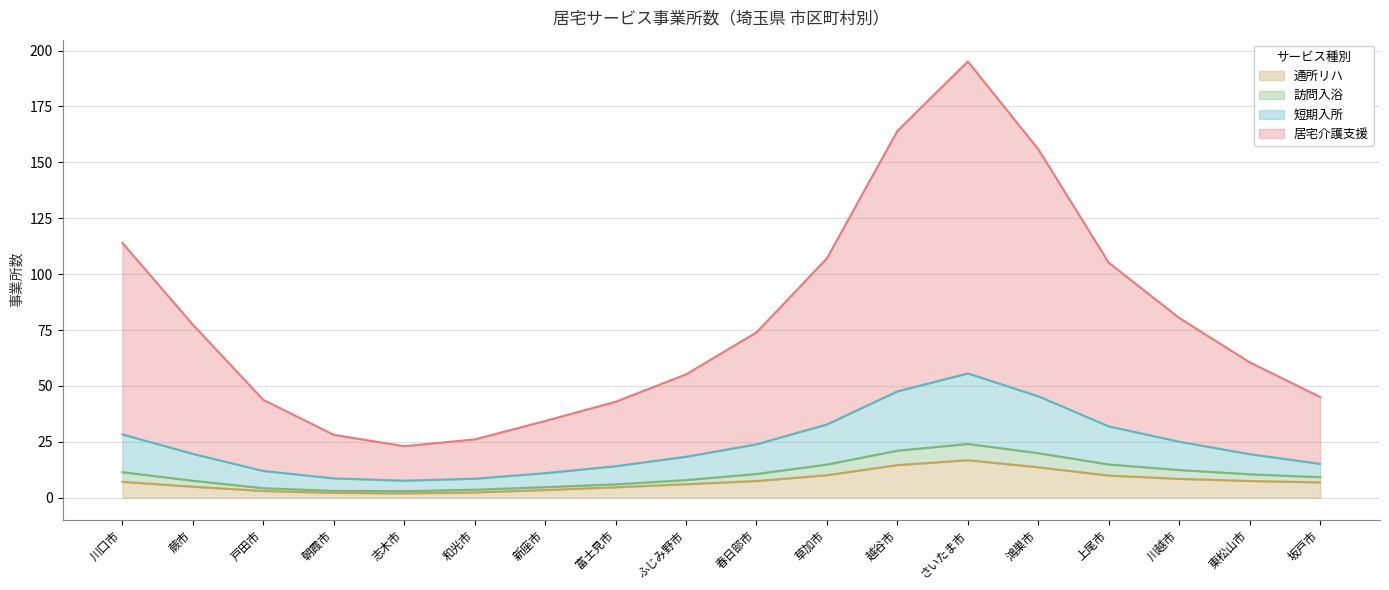

At which category is the sum across all series the highest?

さいたま市